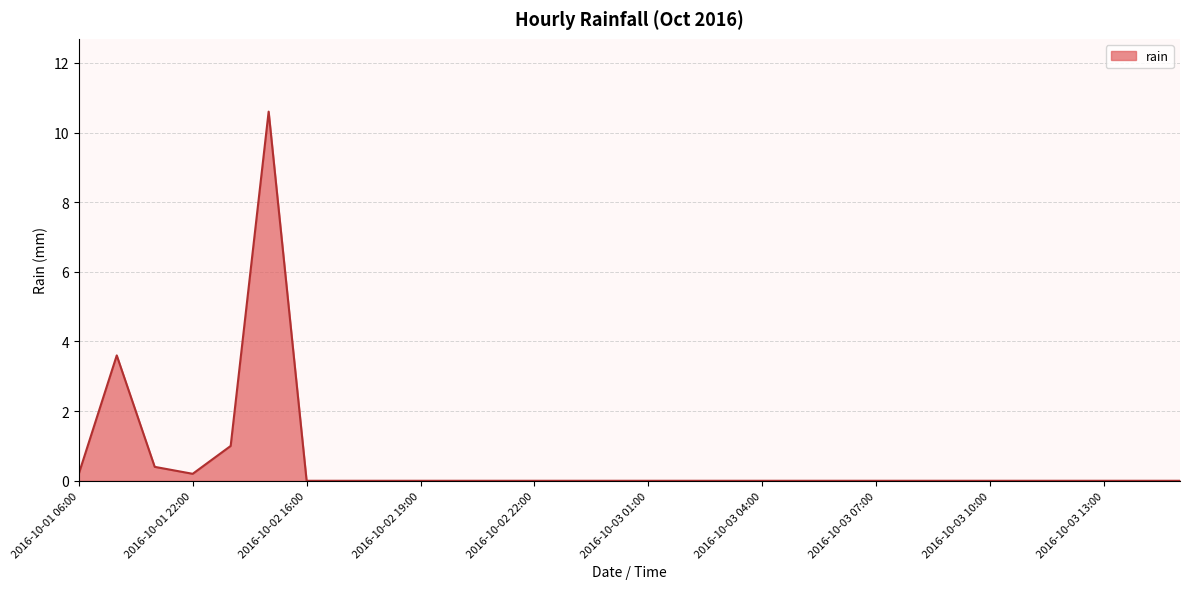

What is the greatest value displayed?

10.6